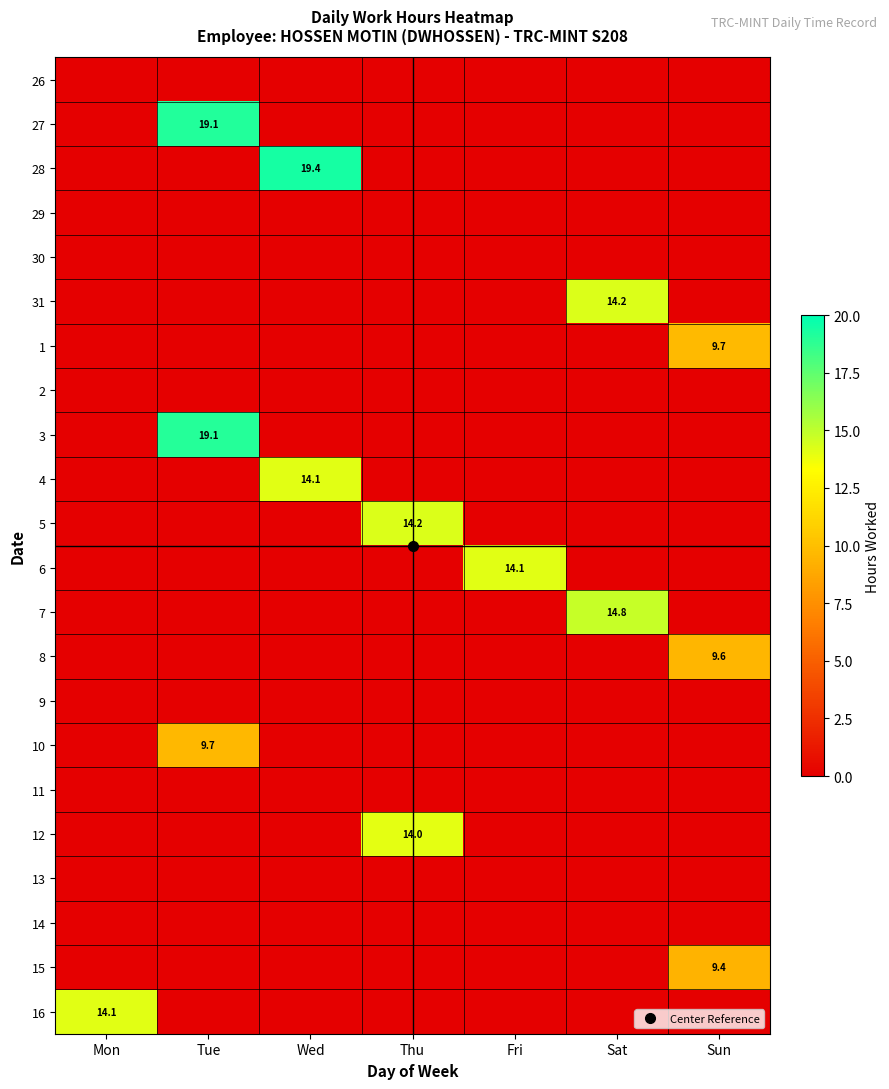

Count the number of data series in this chart.

22